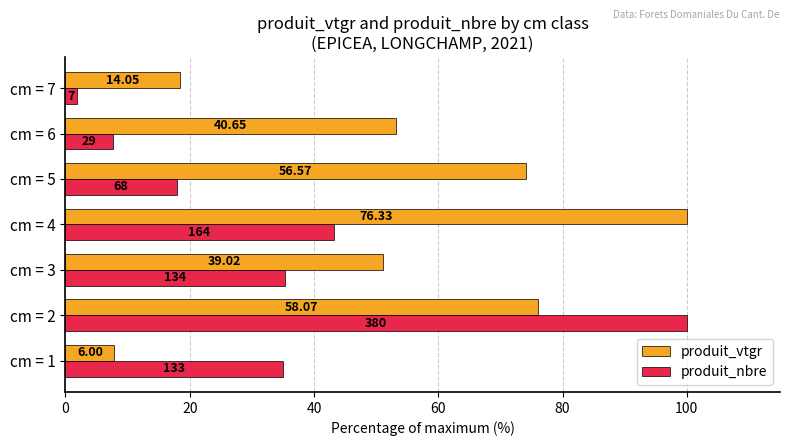

Reading left to right, extract all data points from this chart.

produit_vtgr: 7.9	76.1	51.1	100.0	74.1	53.3	18.4
produit_nbre: 35.0	100.0	35.3	43.2	17.9	7.6	1.8